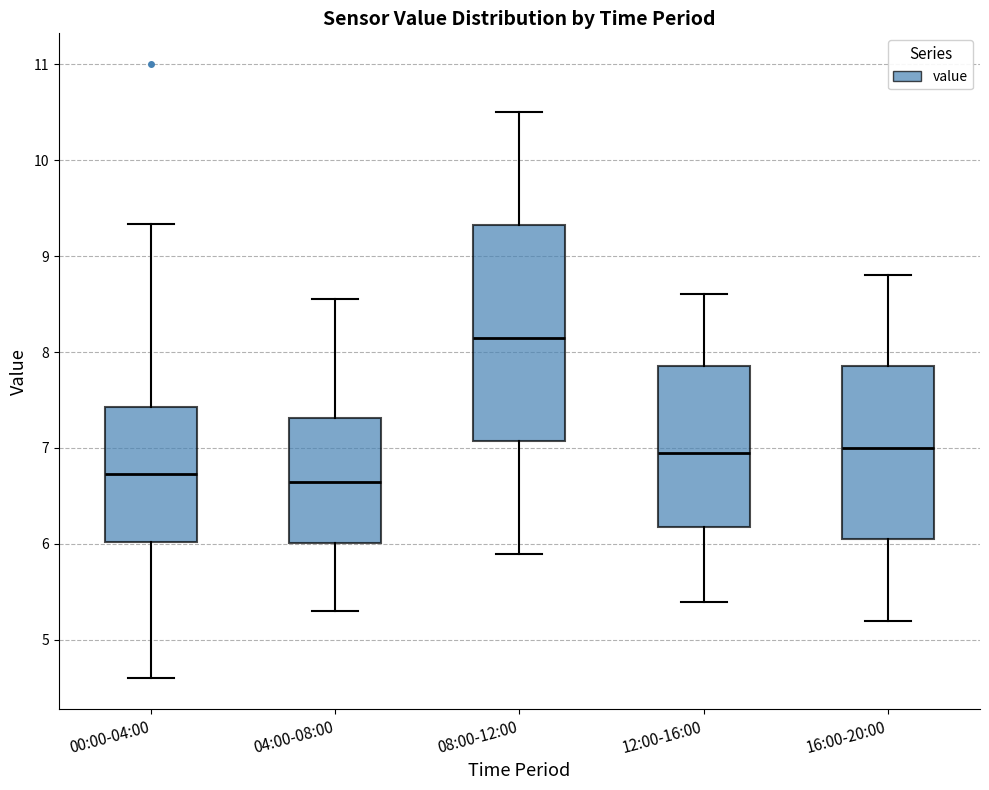

Where does the median line of the box for 12:00-16:00 sit on the y-axis? The values are not printed on the chart, so give them approximately, as read against the axis.

7.0